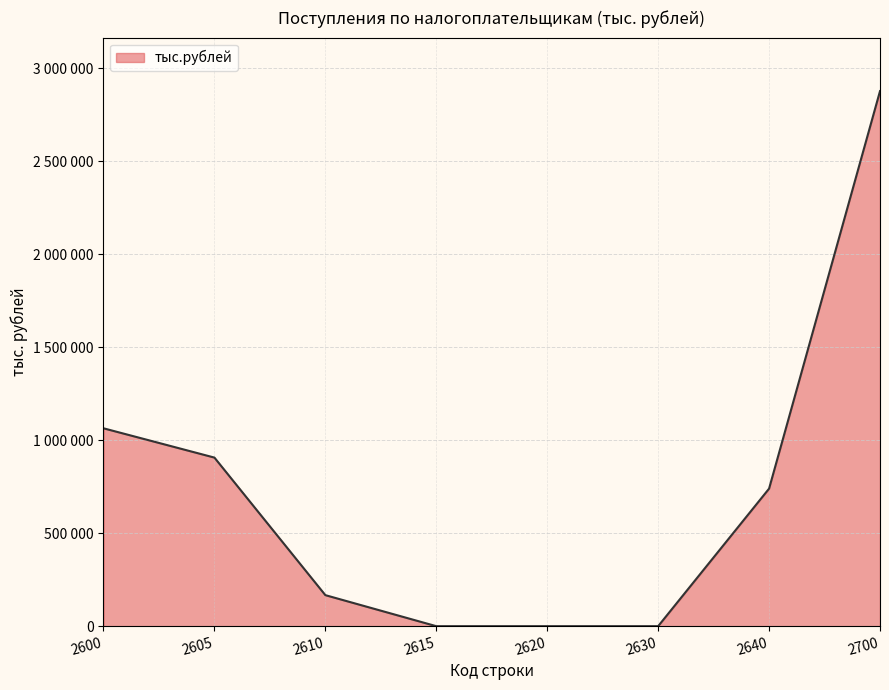

True or false: the data shows 1328947 at 2605.

False